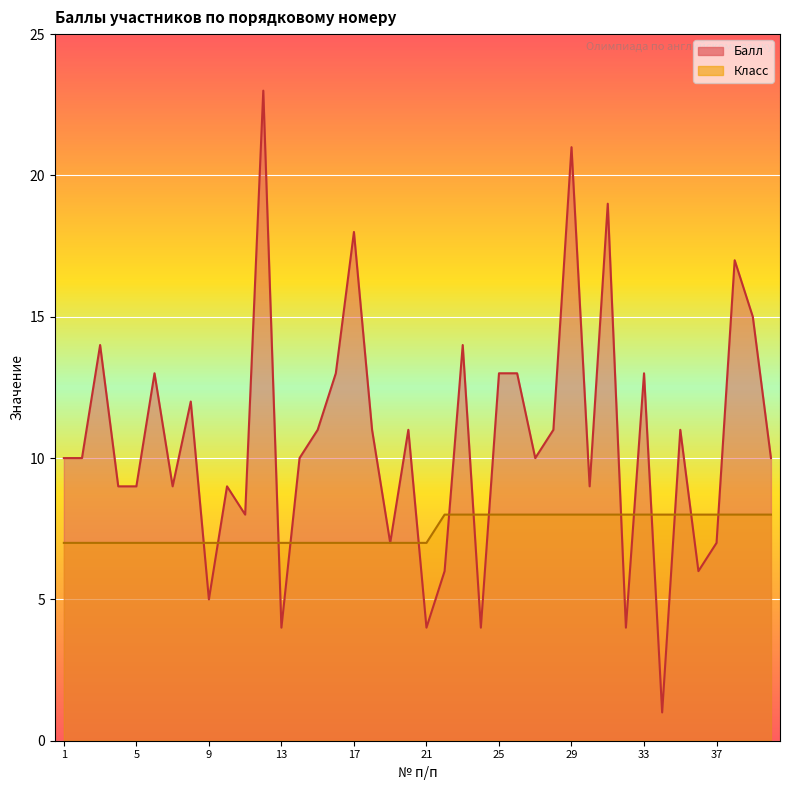

Rank the series by their average value, from highest to lowest.

Балл, Класс